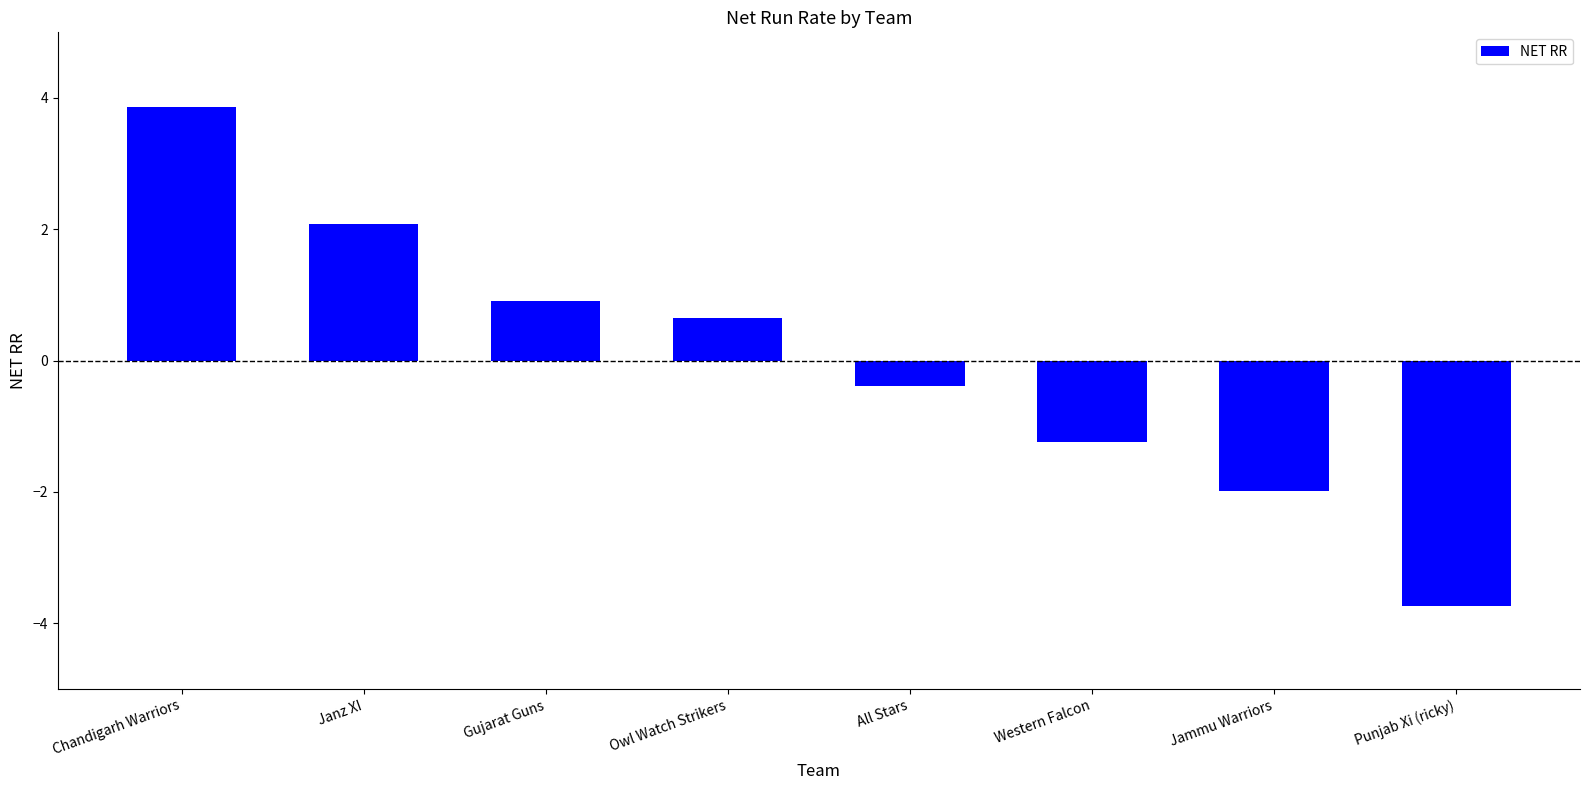

Count the number of data series in this chart.

1